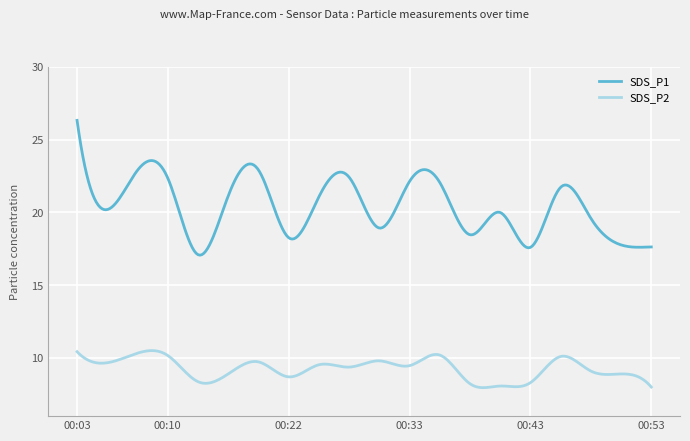

What is the difference between the maximum and minimum values in the SDS_P1 series?

9.3